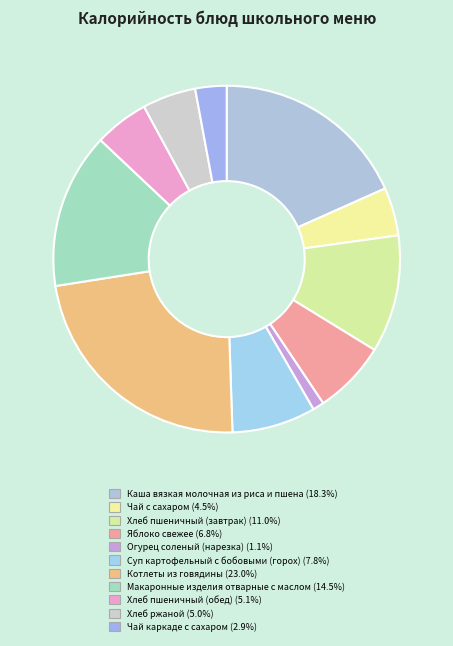

Is there any slice that represents more than half of the pie?

No